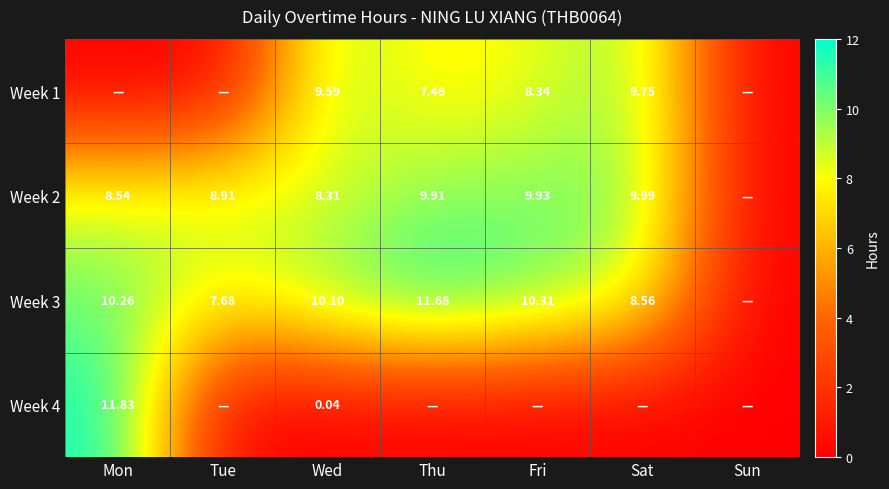

What is the difference between the Week 4 values at Mon and Fri?

11.8